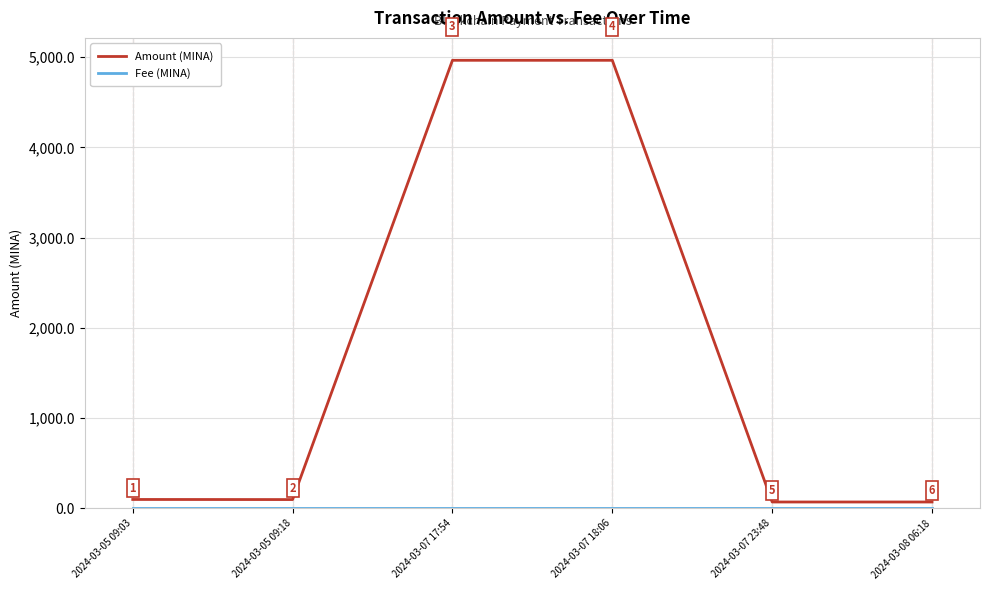

At which label is Amount (MINA) closest to 2518?

2024-03-05 09:03